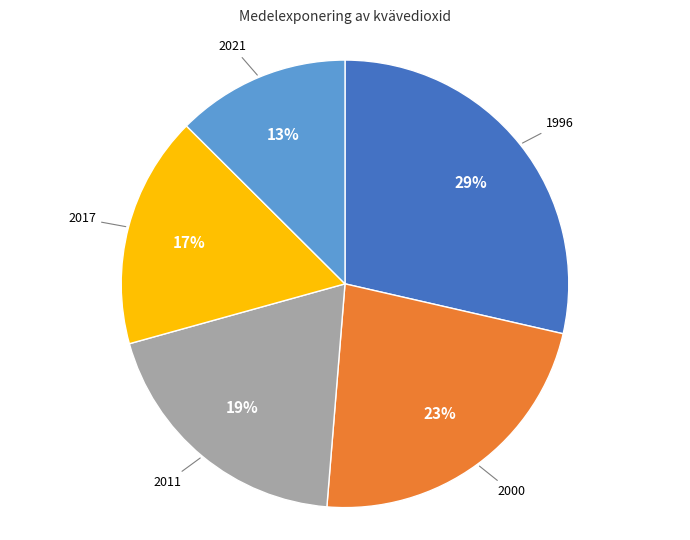

The 2021 slice represents 13% of the pie. True or false?

True